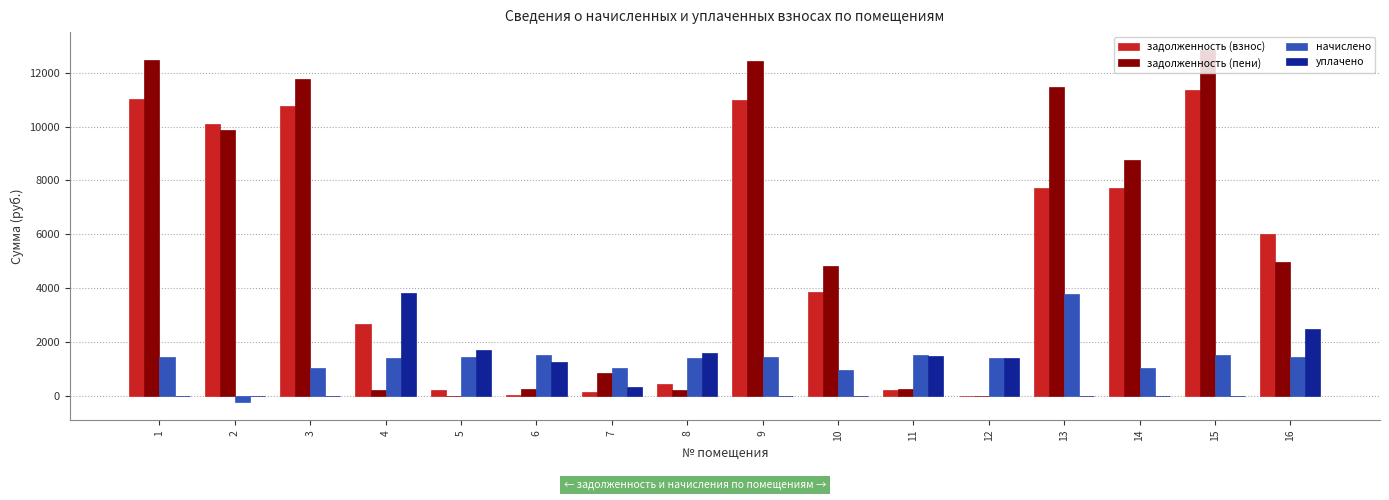

How many categories are shown in the chart?

16